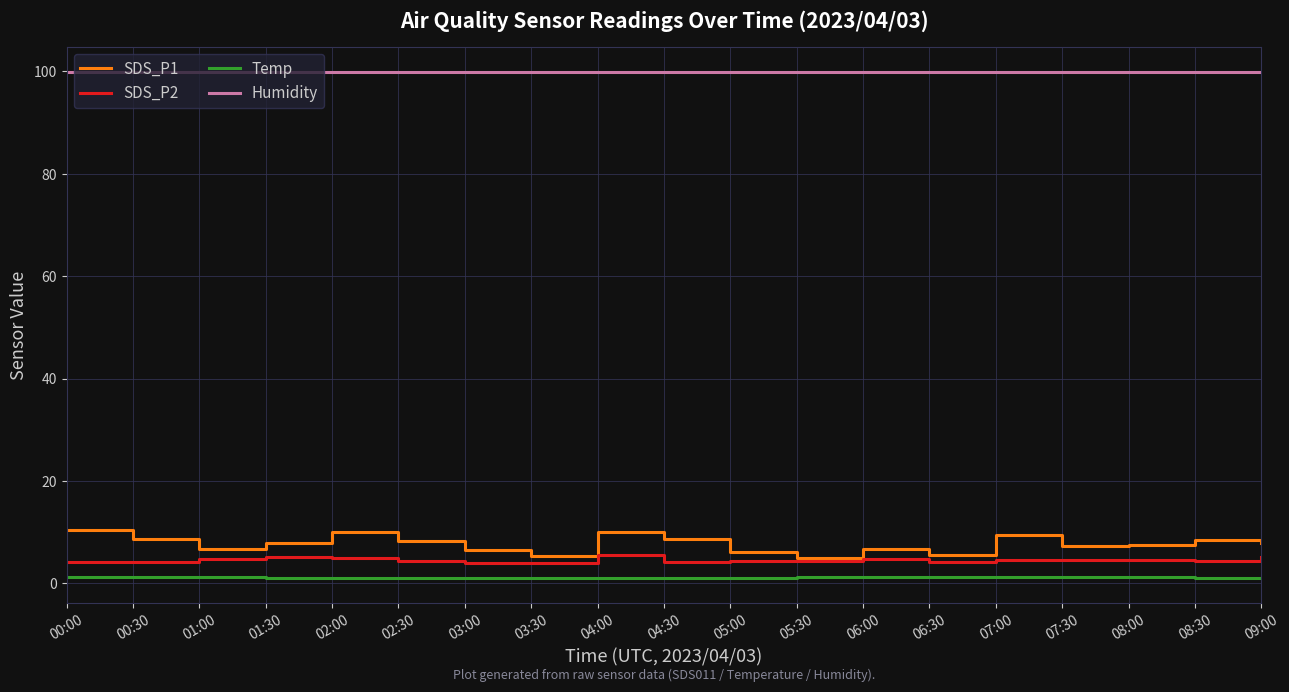

Which series has the largest range (max minus min)?

SDS_P1